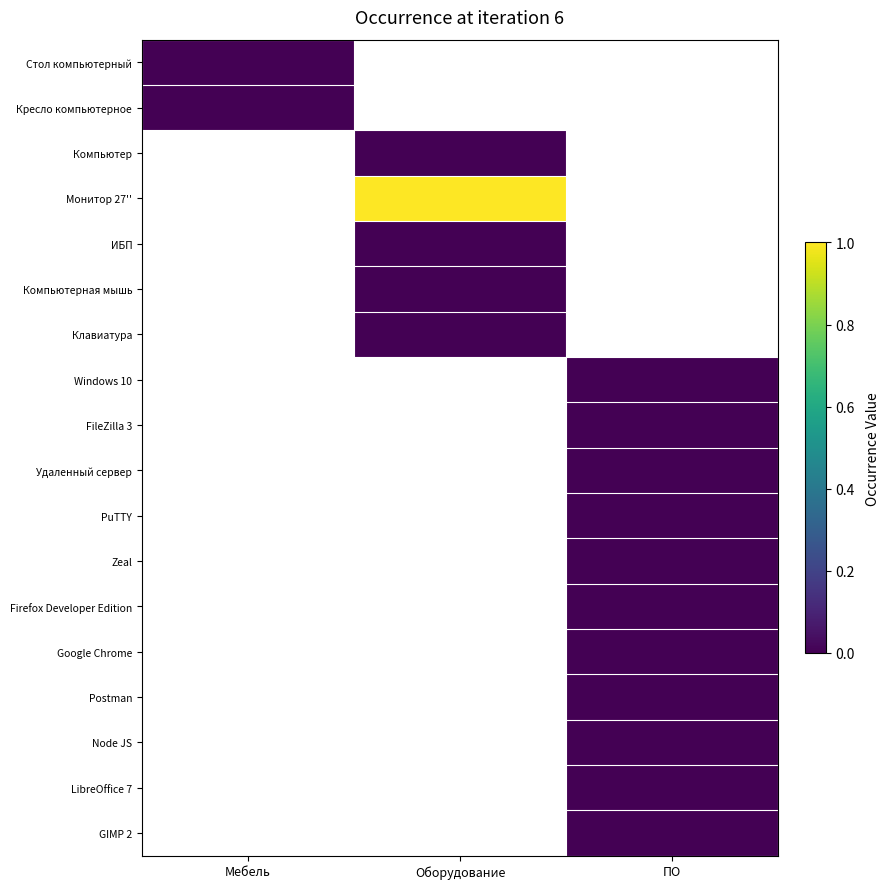

At which category does the chart reach its peak across all series?

Оборудование